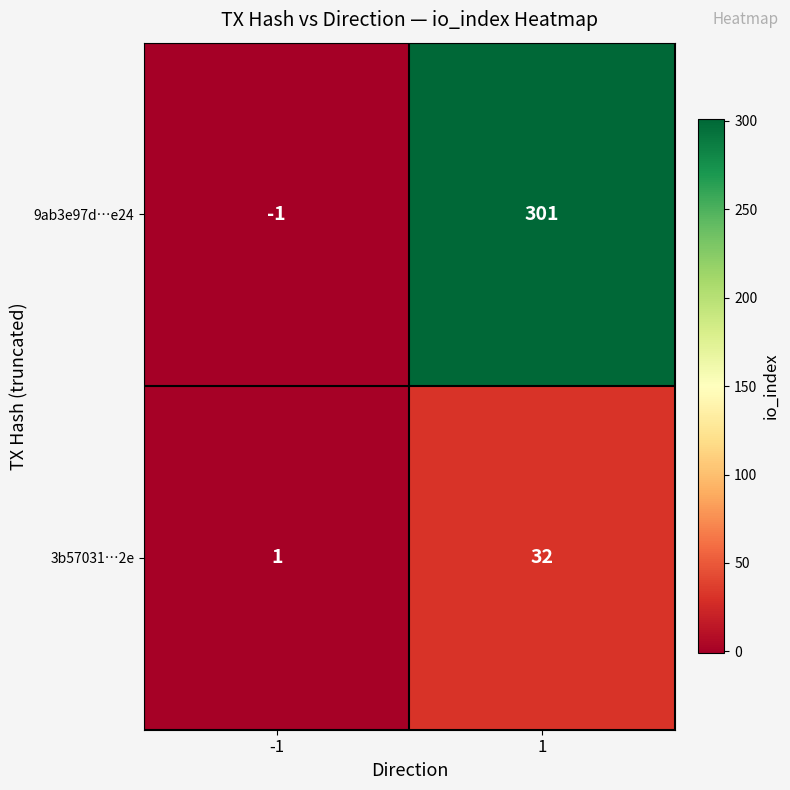

What is the minimum value shown in the chart?

-1